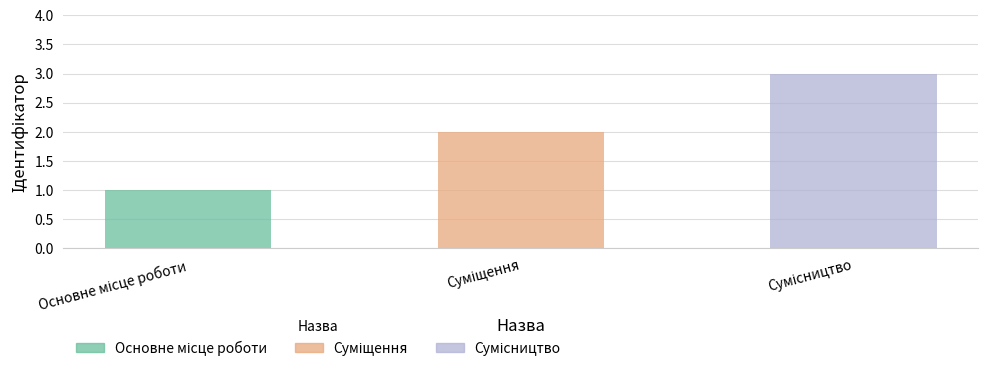

Which category has the highest value across all series?

Сумісництво